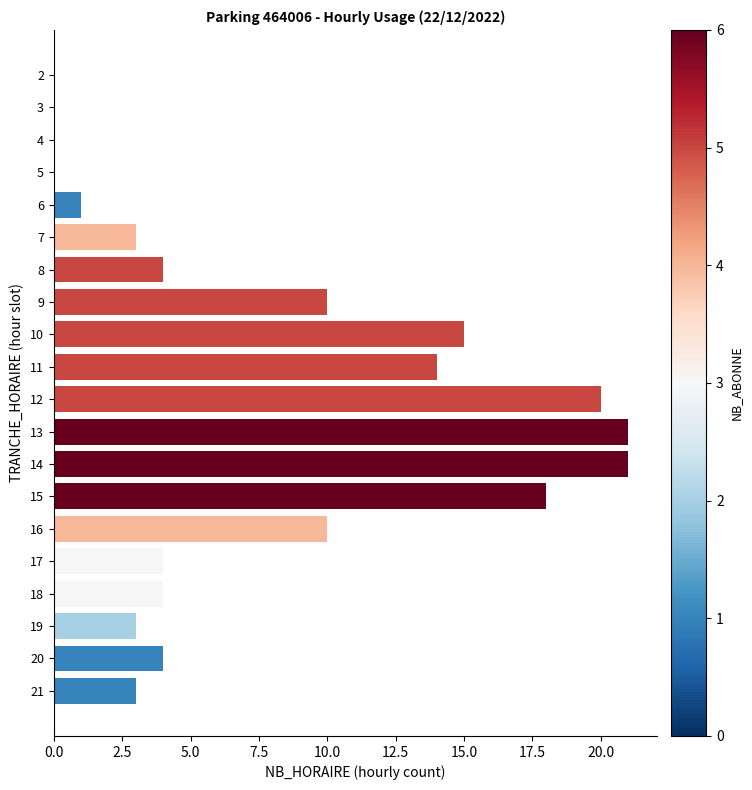

Reading bottom to top, transcribe all the data shown in this chart.

21=3	20=4	19=3	18=4	17=4	16=10	15=18	14=21	13=21	12=20	11=14	10=15	9=10	8=4	7=3	6=1	5=0	4=0	3=0	2=0